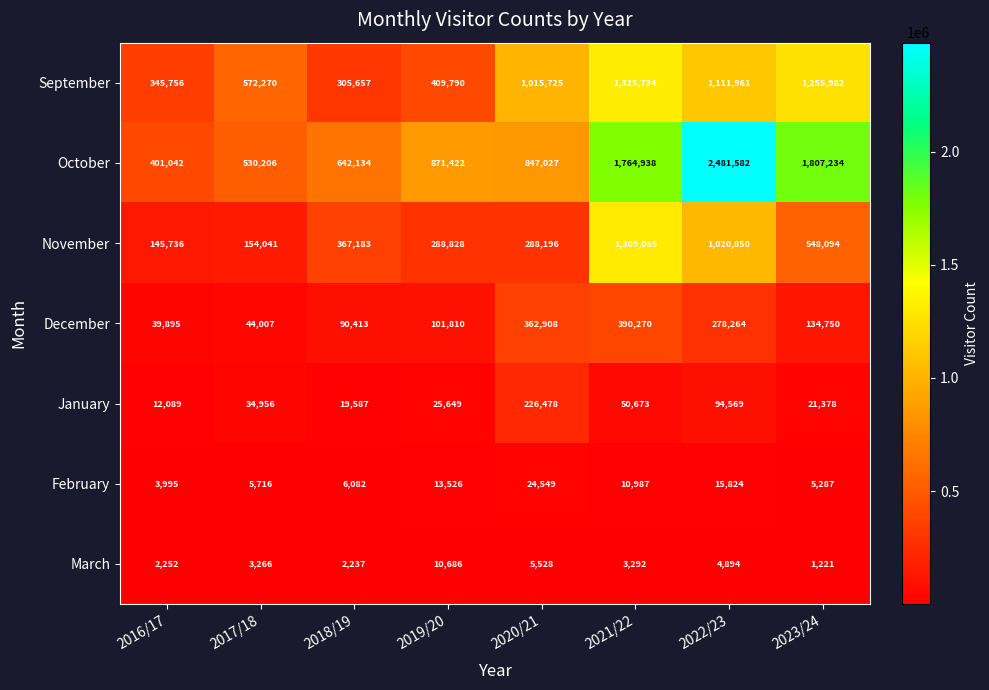

Rank the series by their maximum value, from lowest to highest.

March, February, January, December, November, September, October